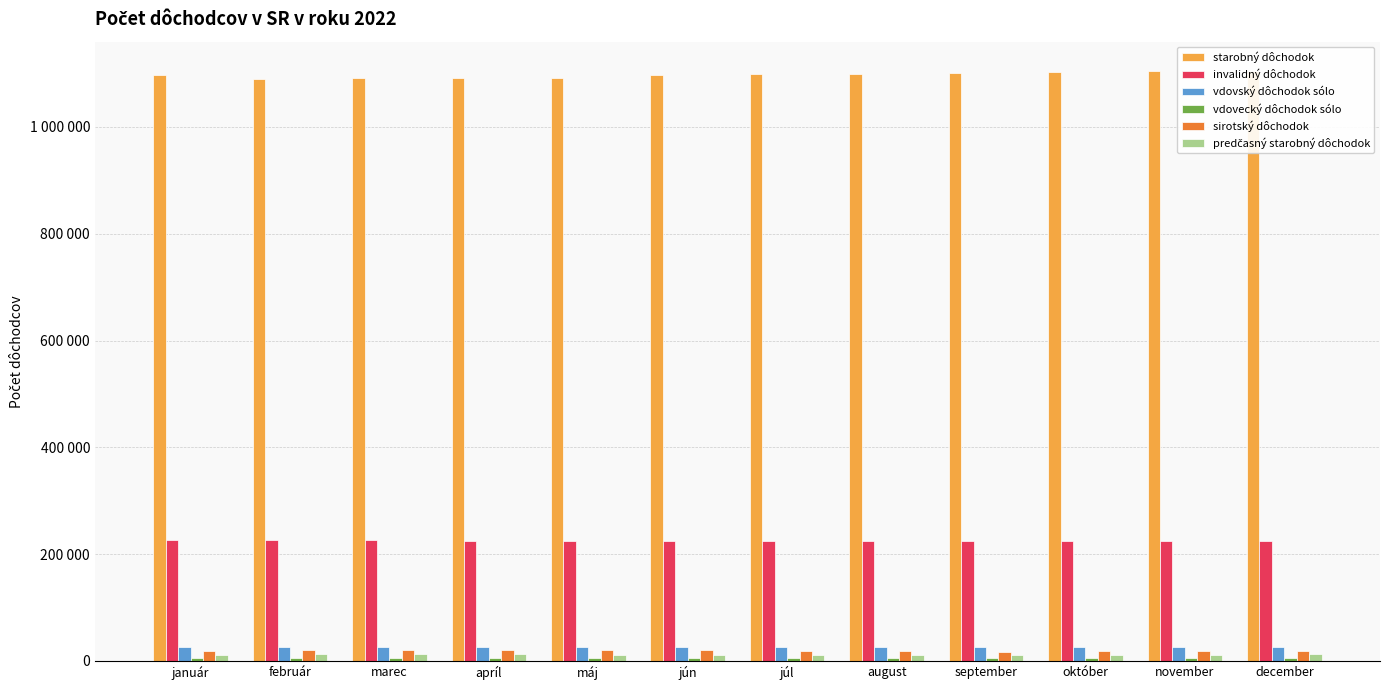

The value of vdovský dôchodok sólo at február is 26951. True or false?

True